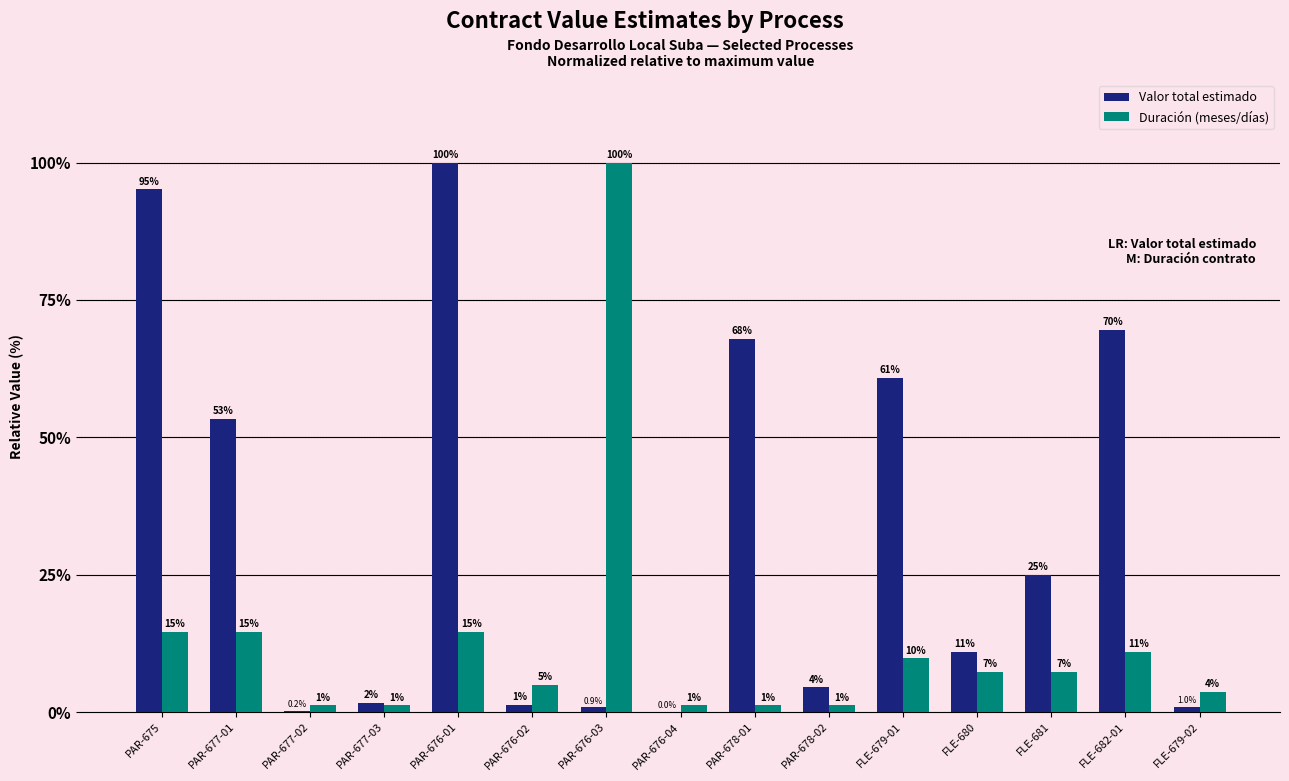

How many groups of bars are there?

15